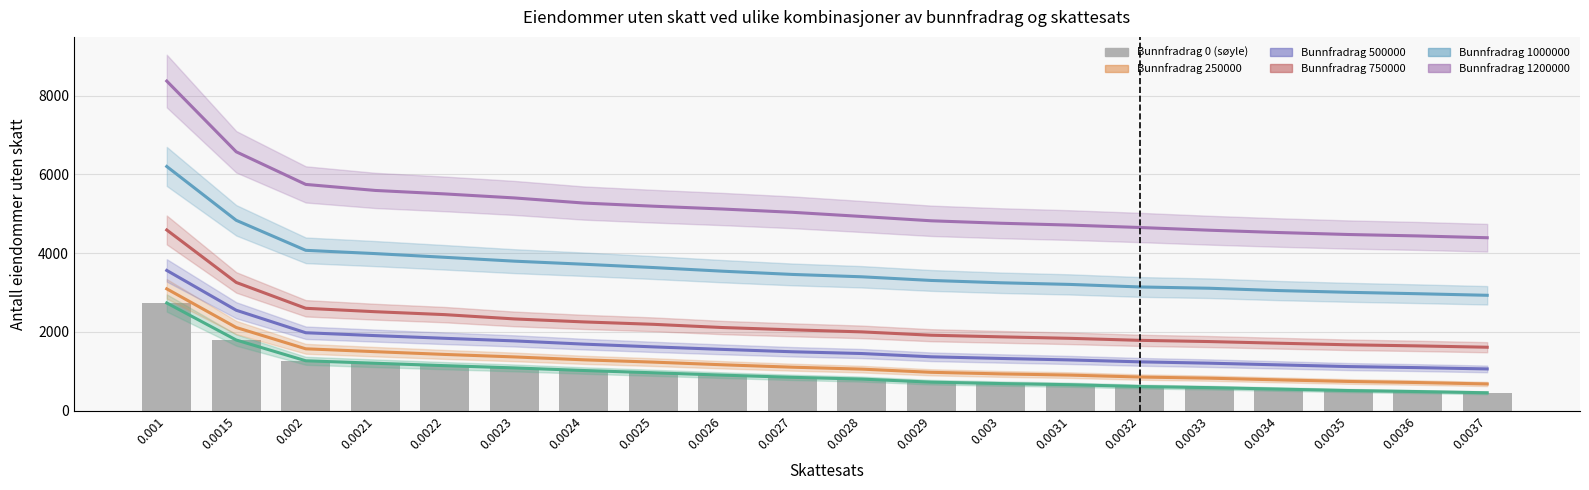

Which label corresponds to the smallest value in the chart?

0.0037